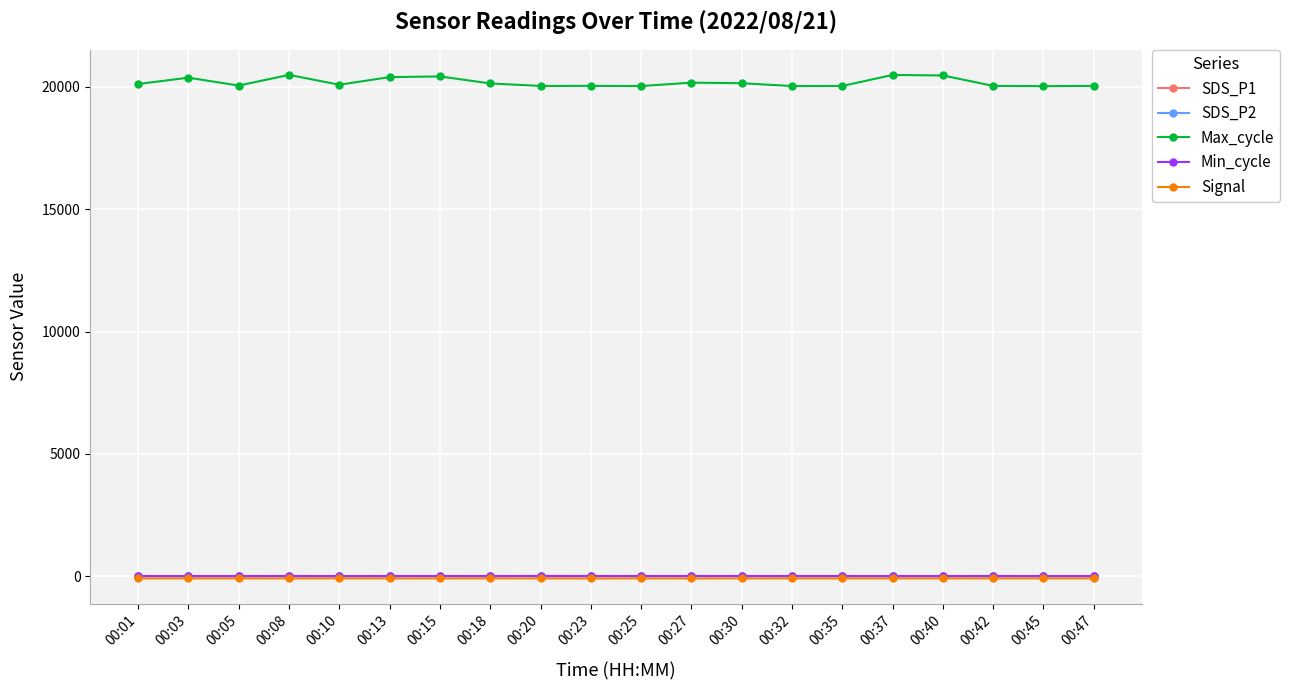

What is the value of the SDS_P1 point at the 16th from the left?

9.1